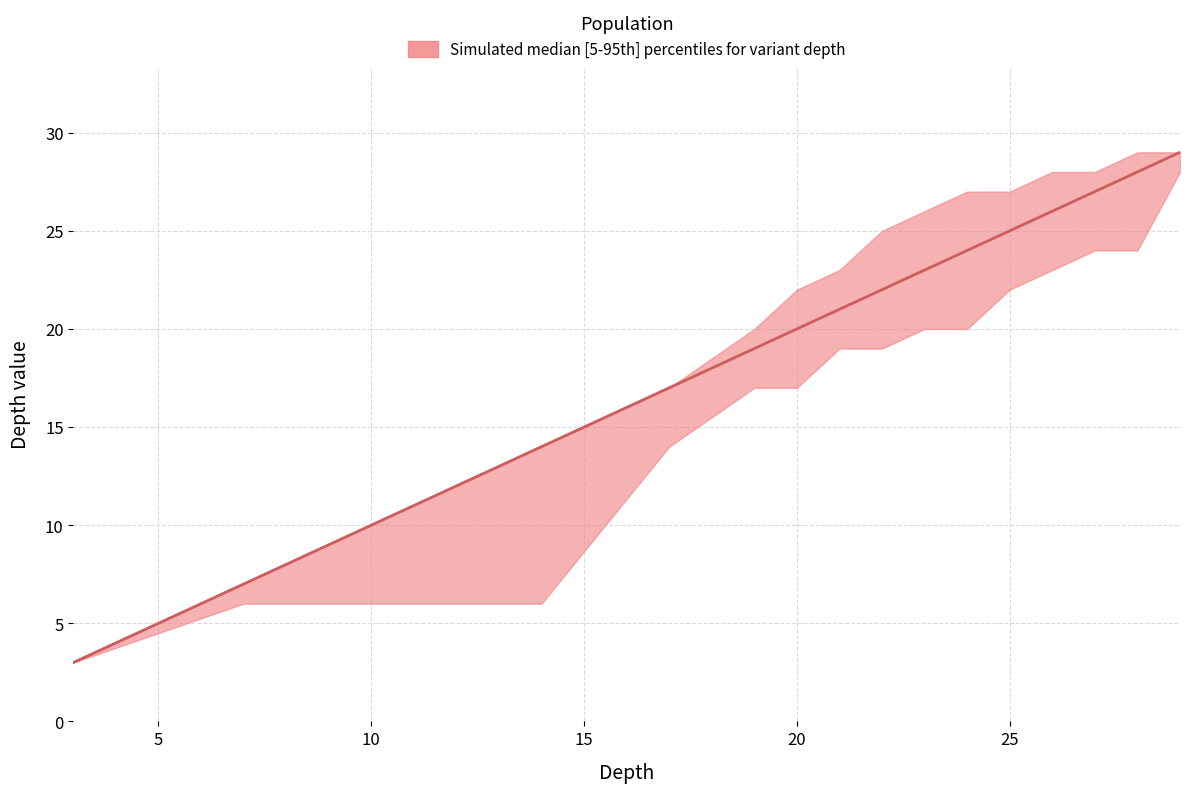

Is it true that median_depth equals 26 at 19?

False